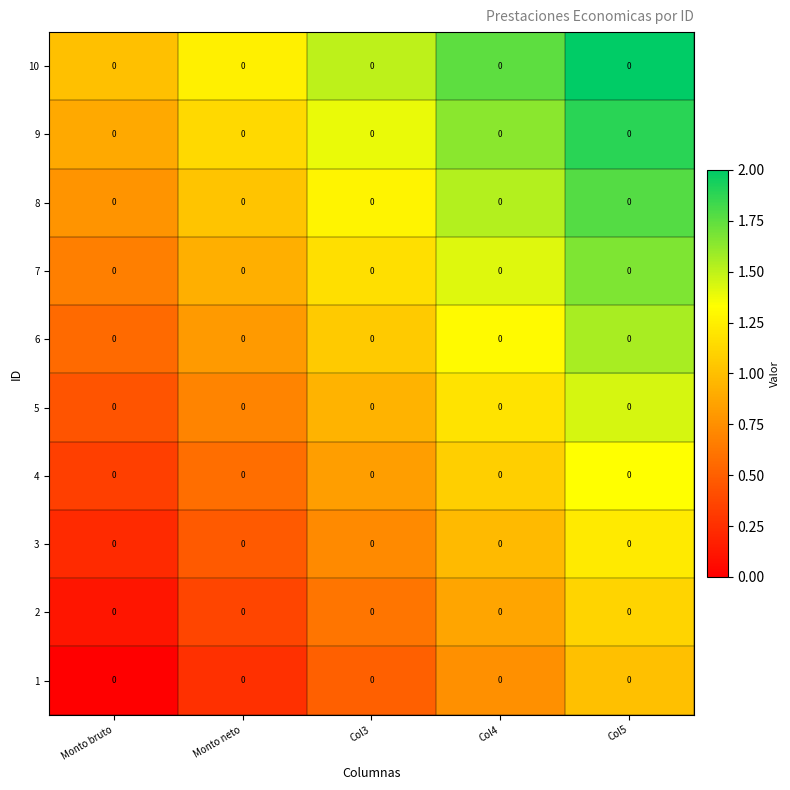

Where is 4 nearest to the value 0?

Monto bruto